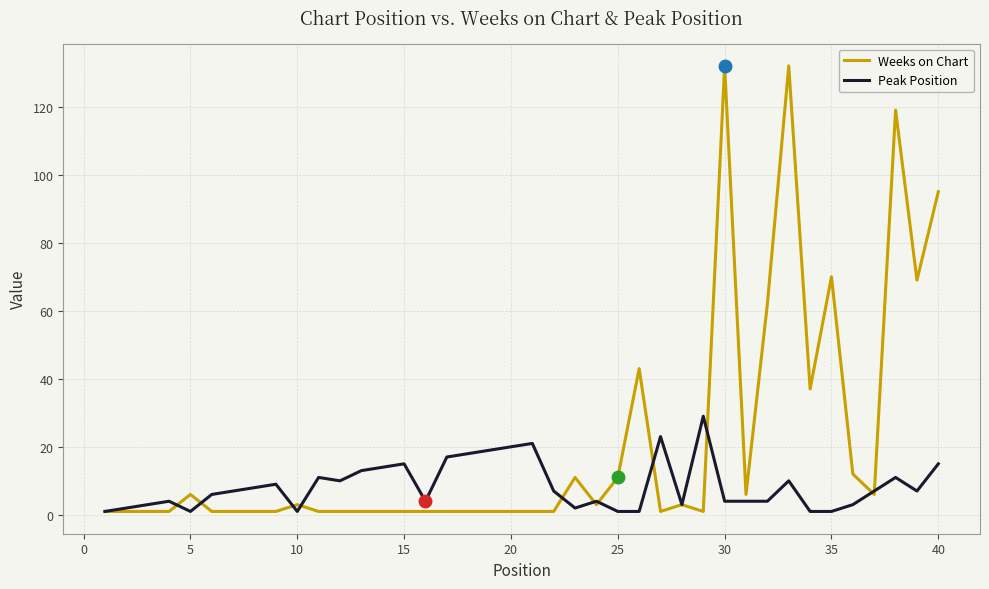

What is the highest value of the Weeks on Chart series?

132